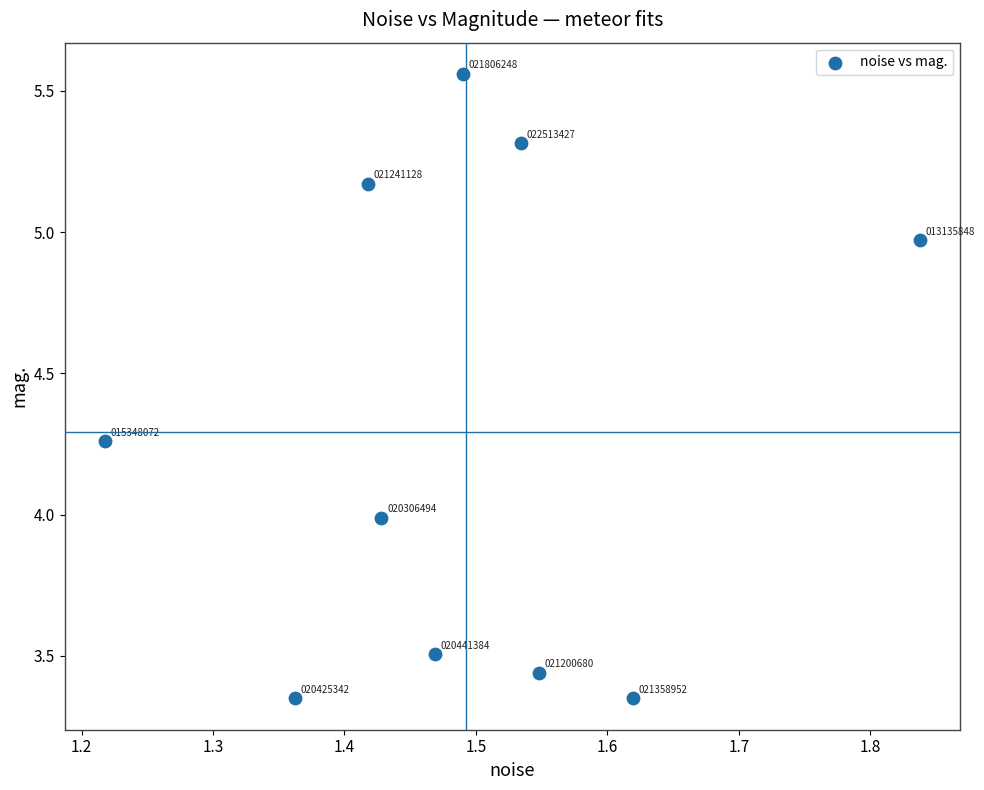

What Y value in the scatter plot is closest to 4?

4.0